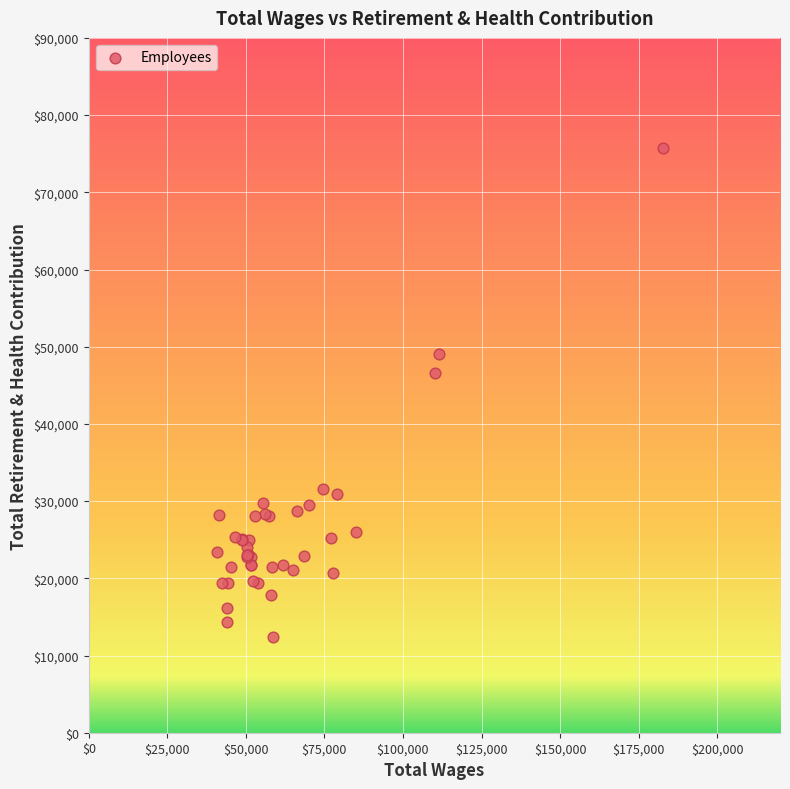

What Y value in the scatter plot is closest to 44047?

46606